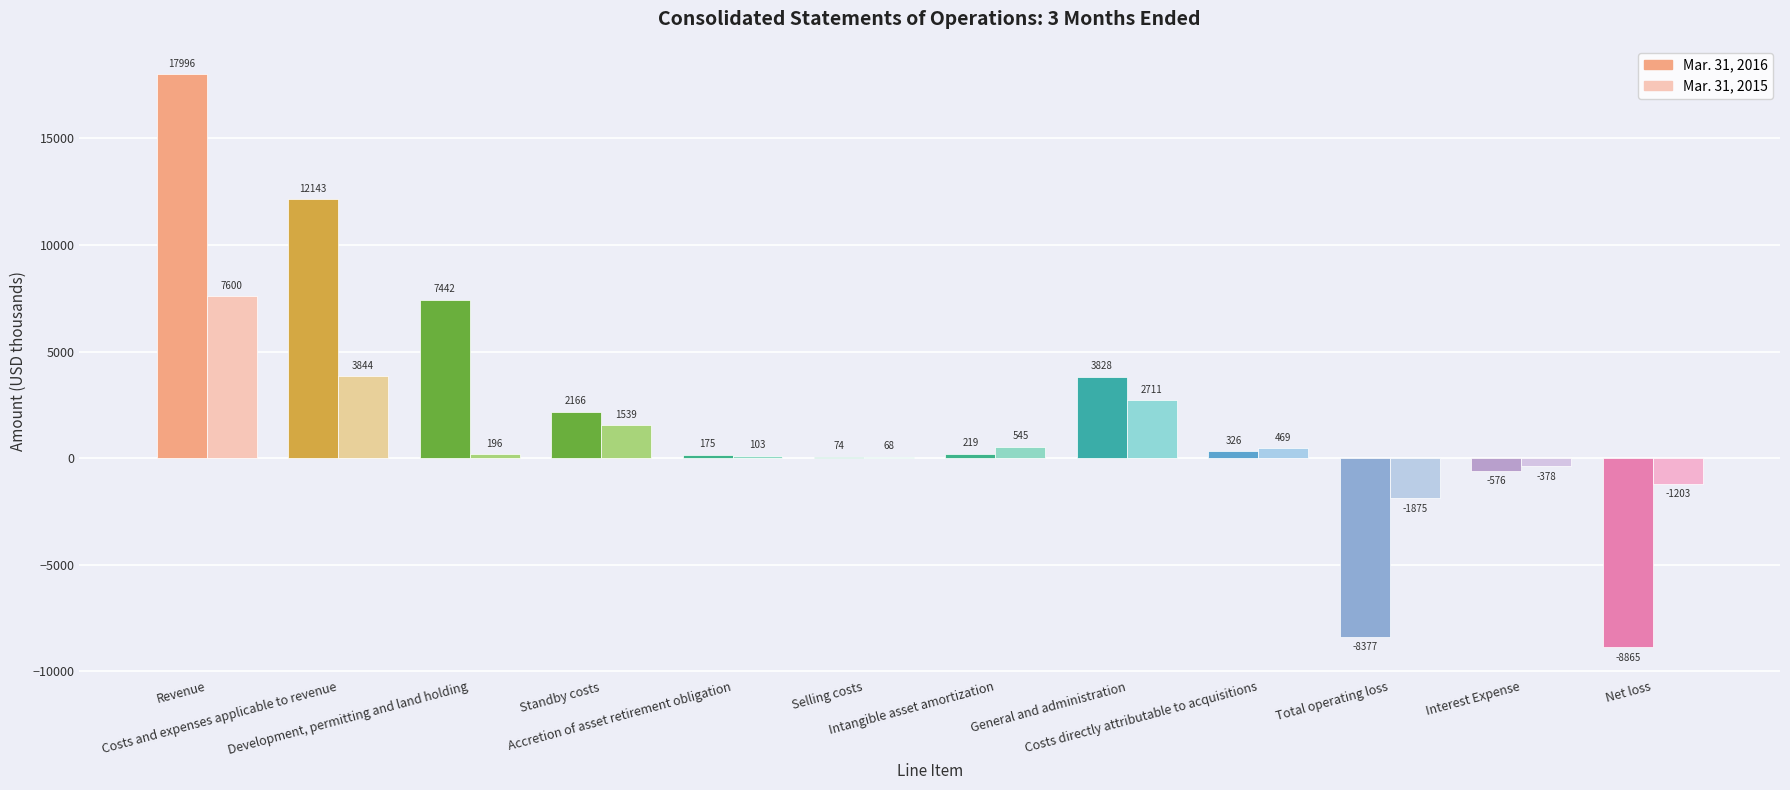

What is the maximum value shown in the chart?

17996